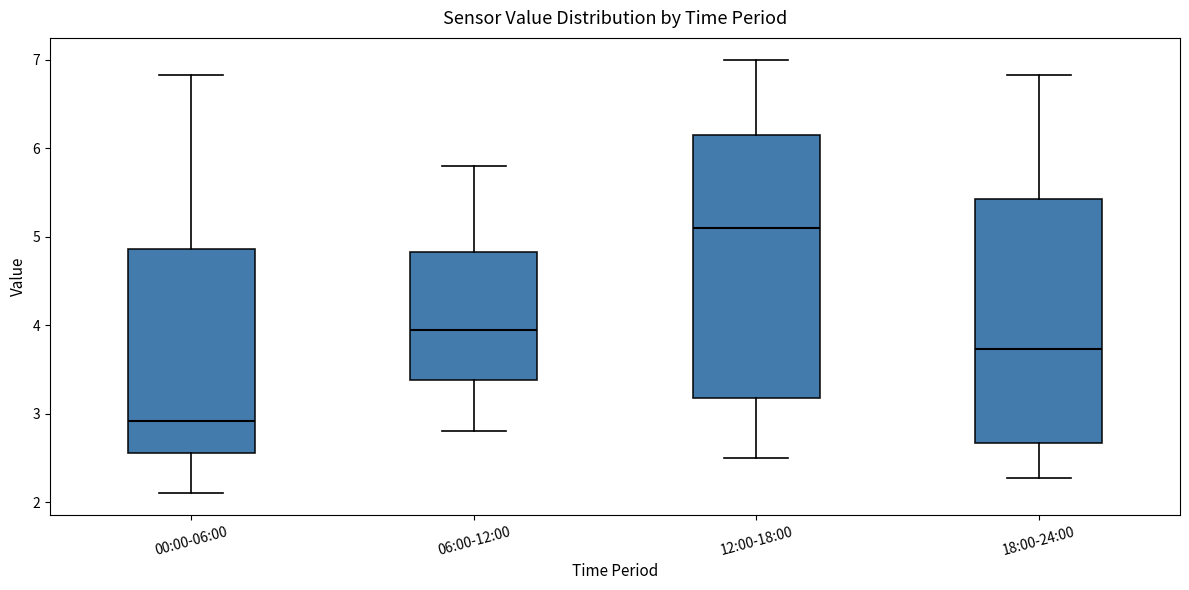

Reading left to right, read every box against the y-axis: the position of its median line, the range the box covers, and the ends of its whiskers. The values are not printed on the chart, so give them approximately, as read against the axis.

00:00-06:00: median 2.9, box 2.6 to 4.9, whiskers 2.1 to 6.8
06:00-12:00: median 4.0, box 3.4 to 4.8, whiskers 2.8 to 5.8
12:00-18:00: median 5.1, box 3.2 to 6.2, whiskers 2.5 to 7.0
18:00-24:00: median 3.7, box 2.7 to 5.4, whiskers 2.3 to 6.8